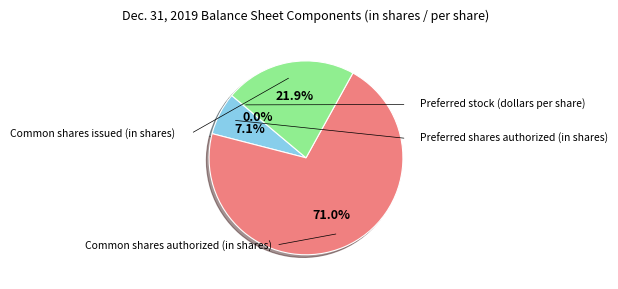

To the nearest percent, what is the difference between the largest and smallest slice percentages?

71%